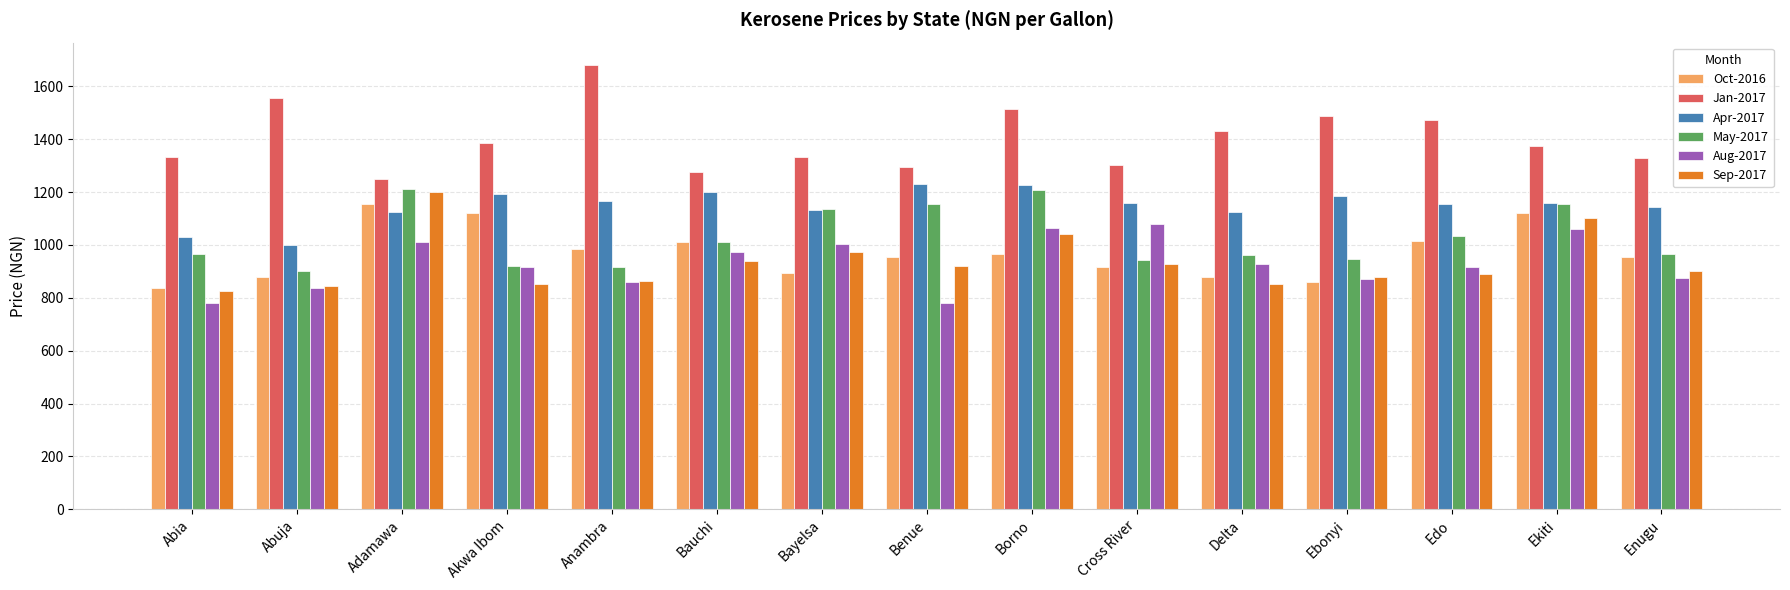

What is the maximum value shown in the chart?

1681.4